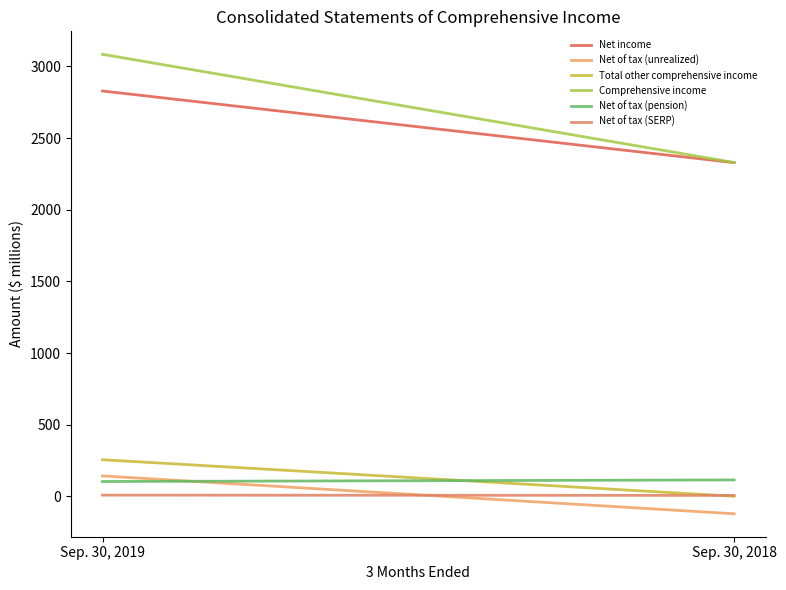

How many categories are shown in the chart?

200